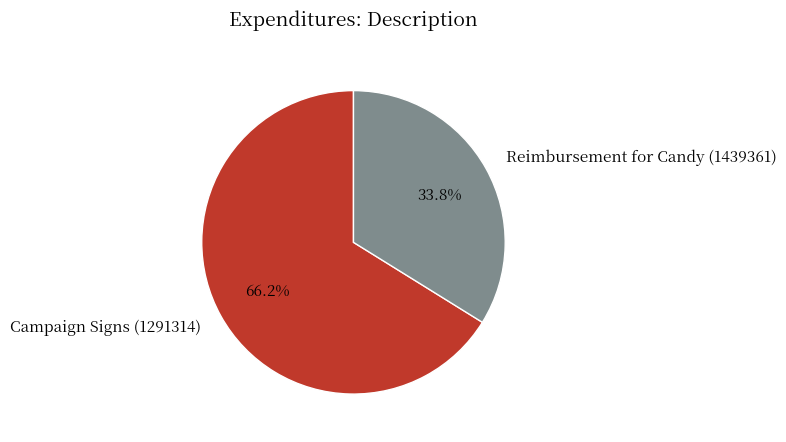

How many slices are in this pie chart?

2